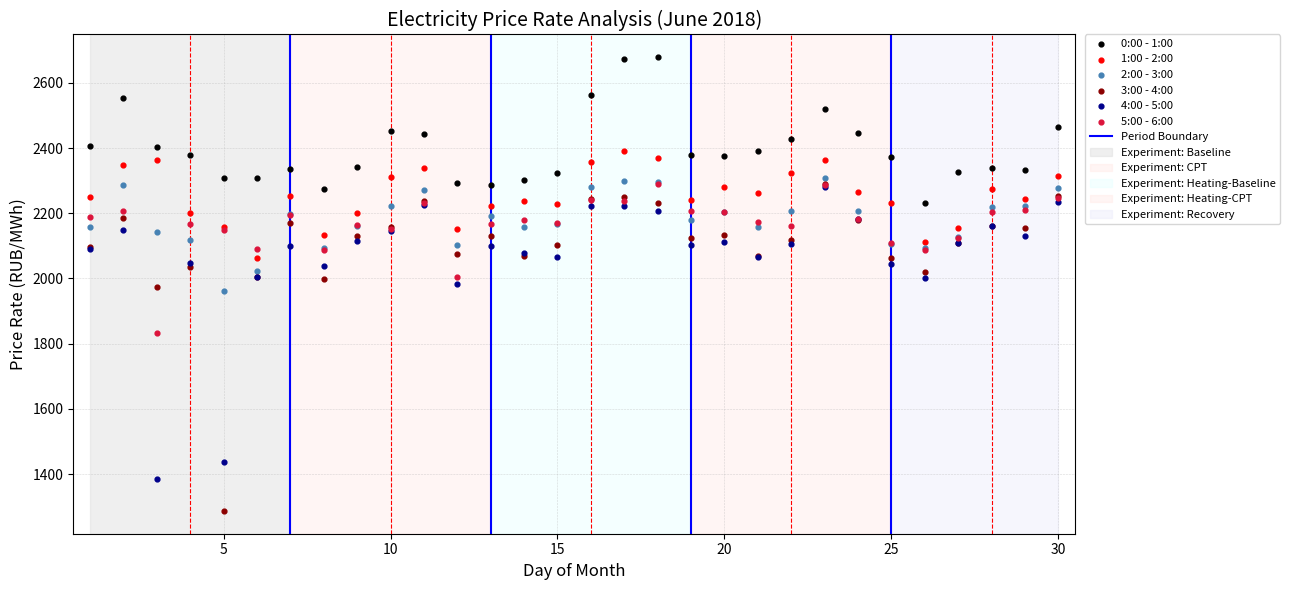

Which series reaches the minimum Y coordinate?

3:00 - 4:00